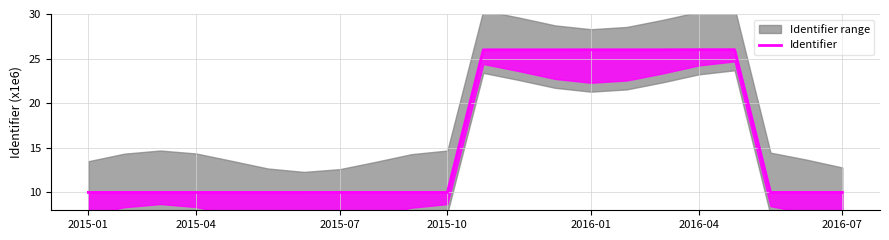

True or false: the data shows 15.2 at 2015-01.

False